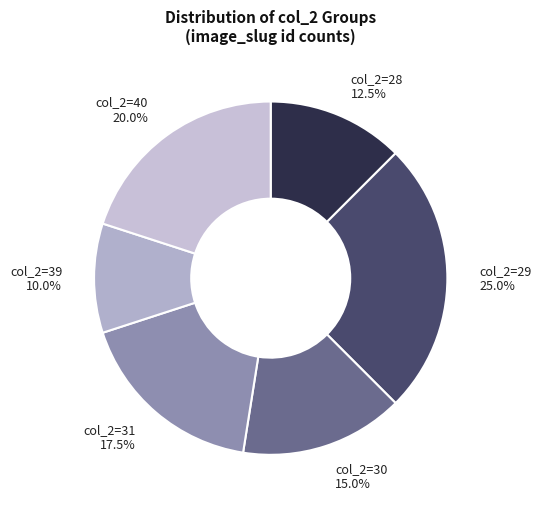

Does col_2=30 represent more than half of the total?

No